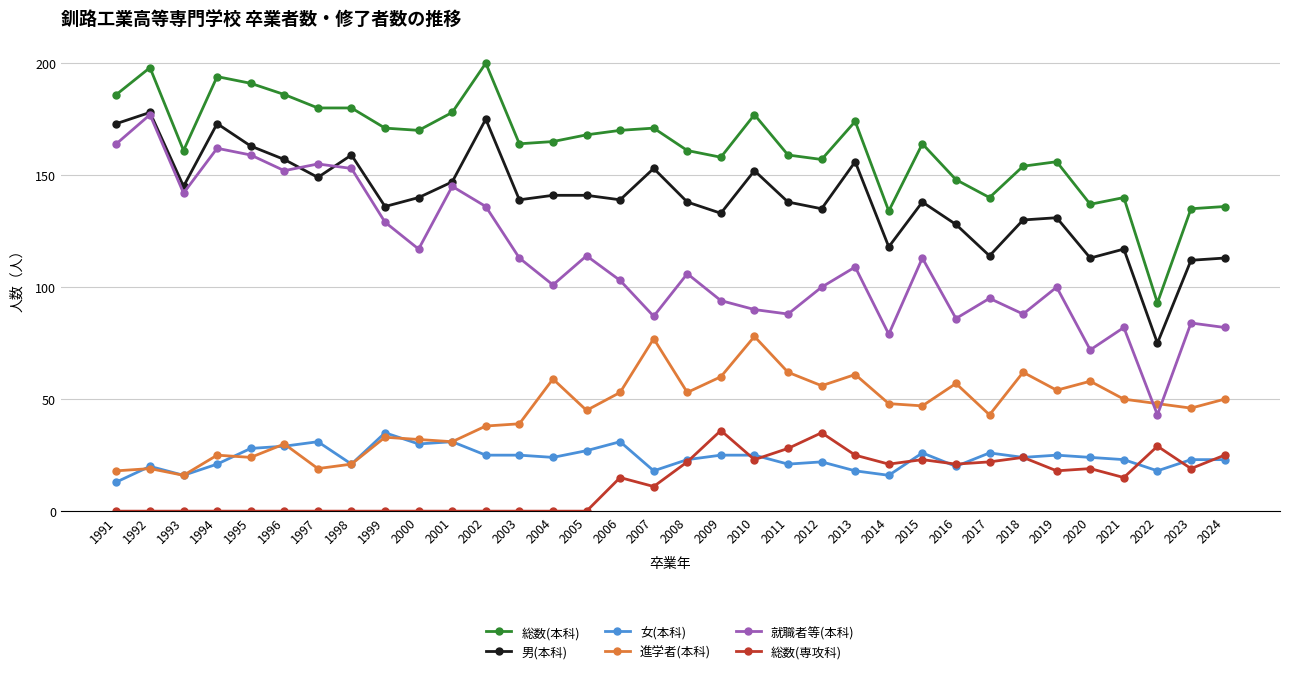

How many lines are shown in the chart?

6